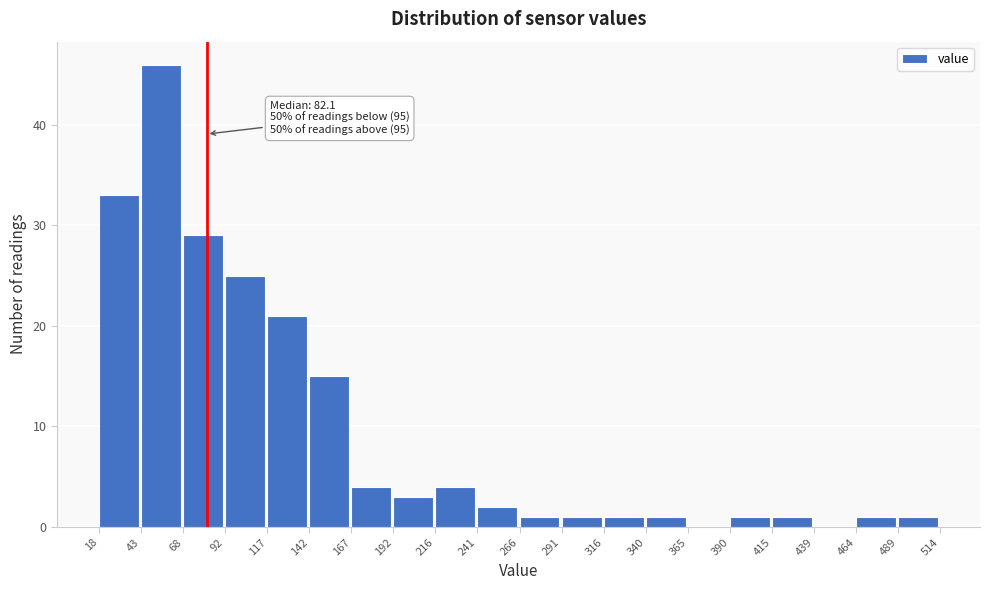

Over which range of the x-axis is the bar tallest?

43 to 68